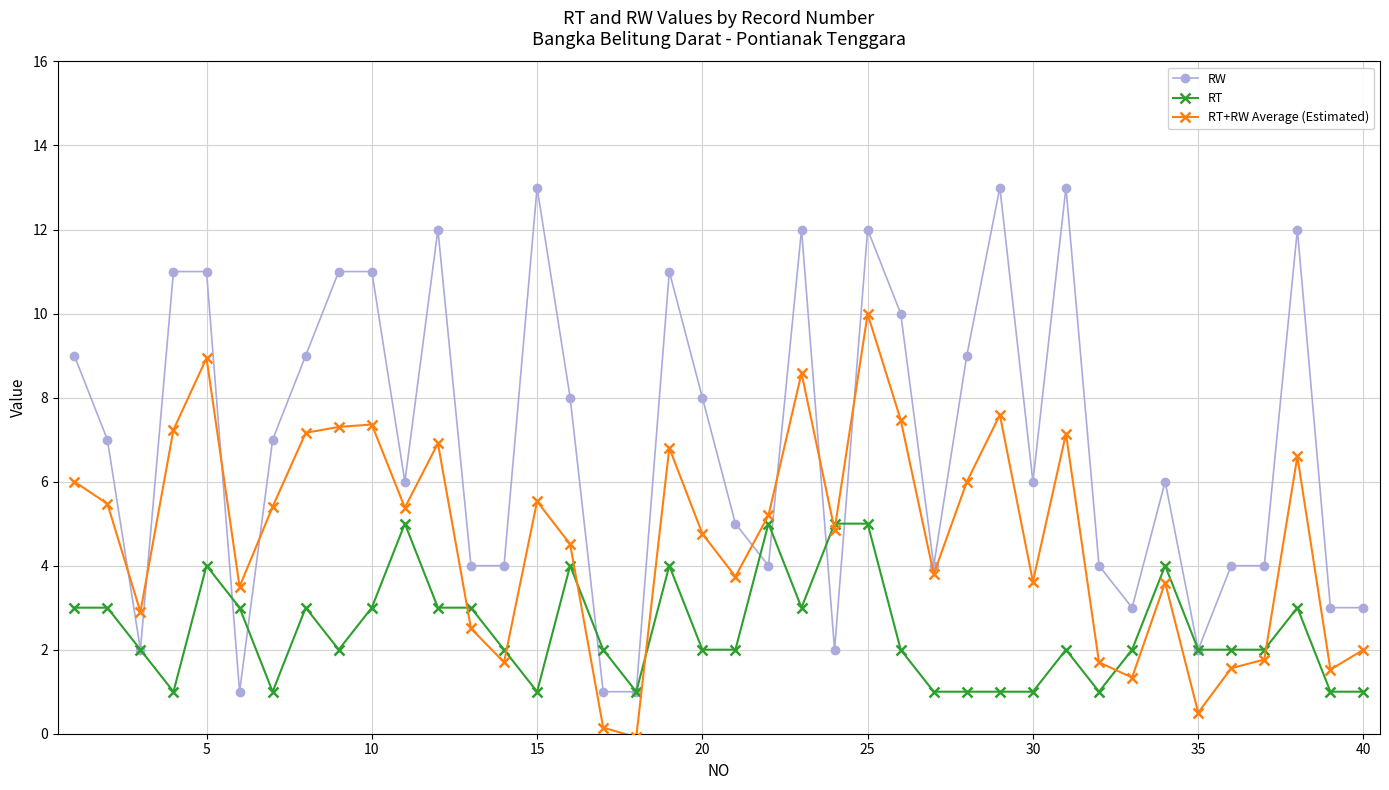

What are all the series names shown in the legend?

RW, RT, RT+RW Average (Estimated)